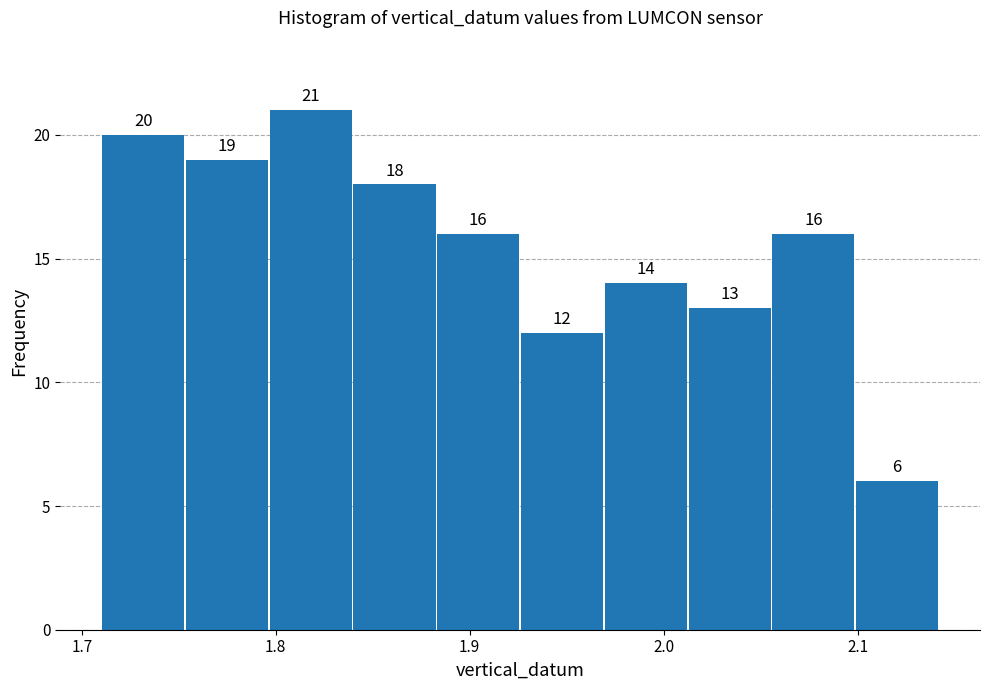

Over which range of the x-axis is the bar tallest?

1.80 to 1.84